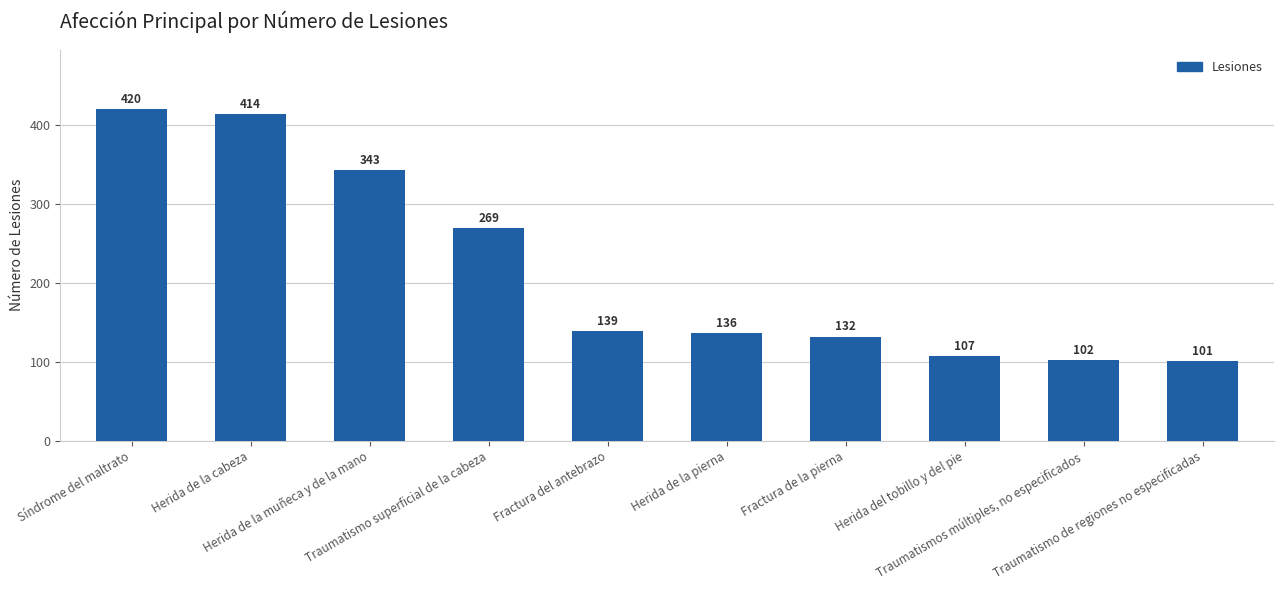

Is it true that the value at Herida de la muñeca y de la mano is 343?

True